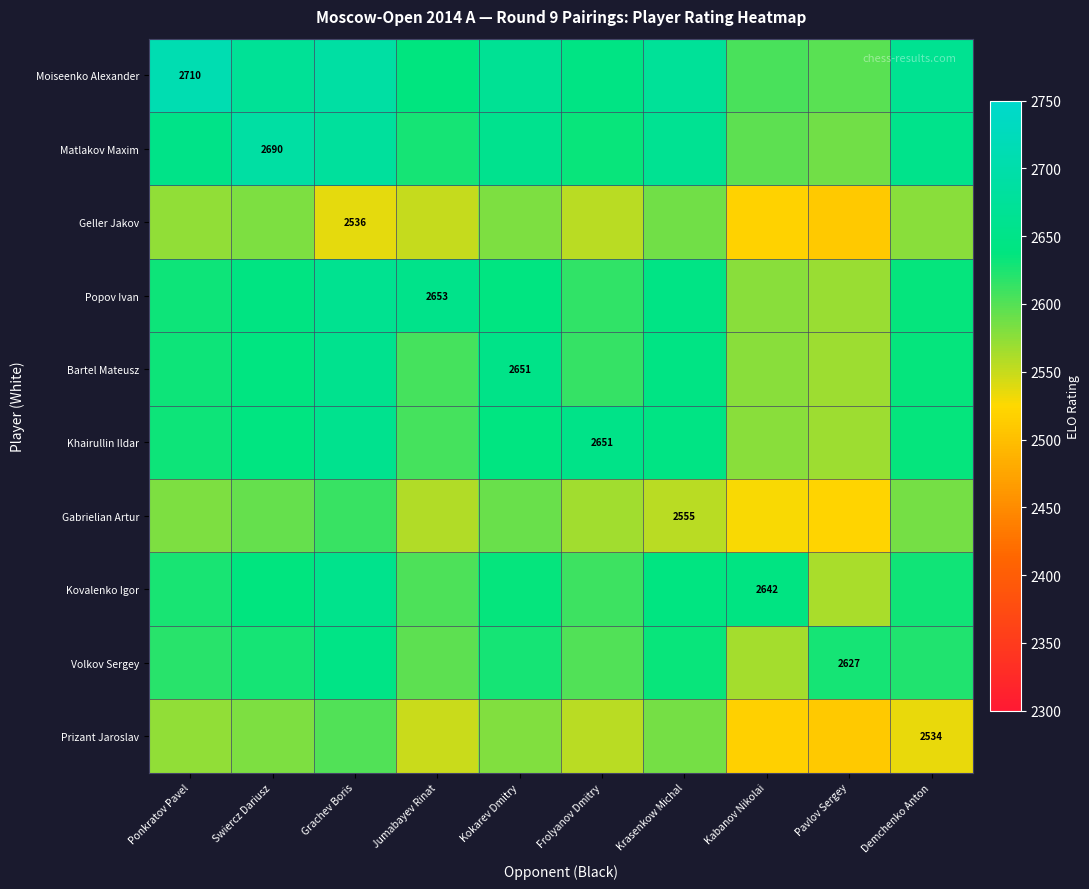

What is the average value of the Prizant Jaroslav series?

2558.8